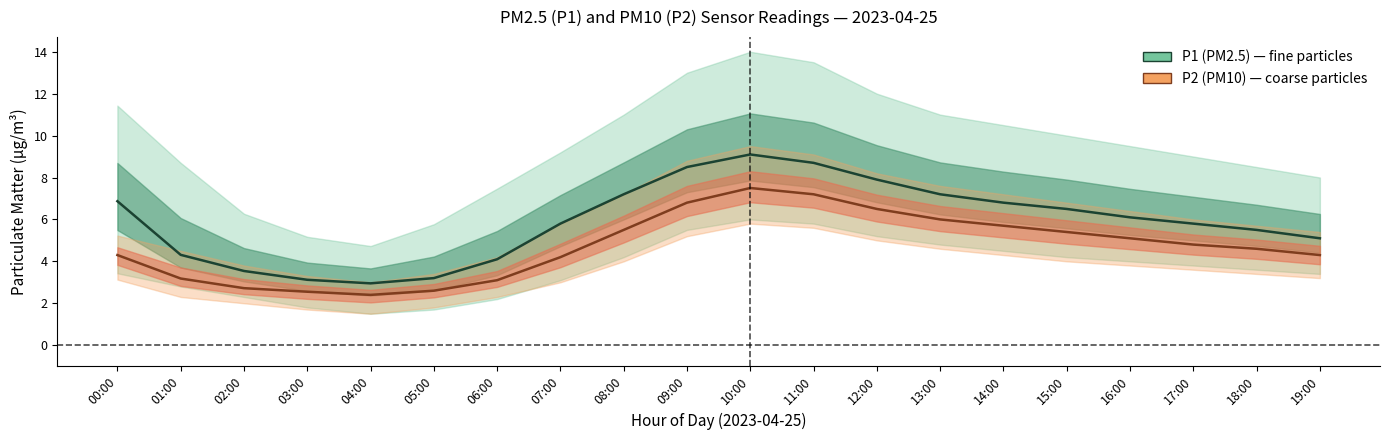

What is the smallest value displayed?

2.4